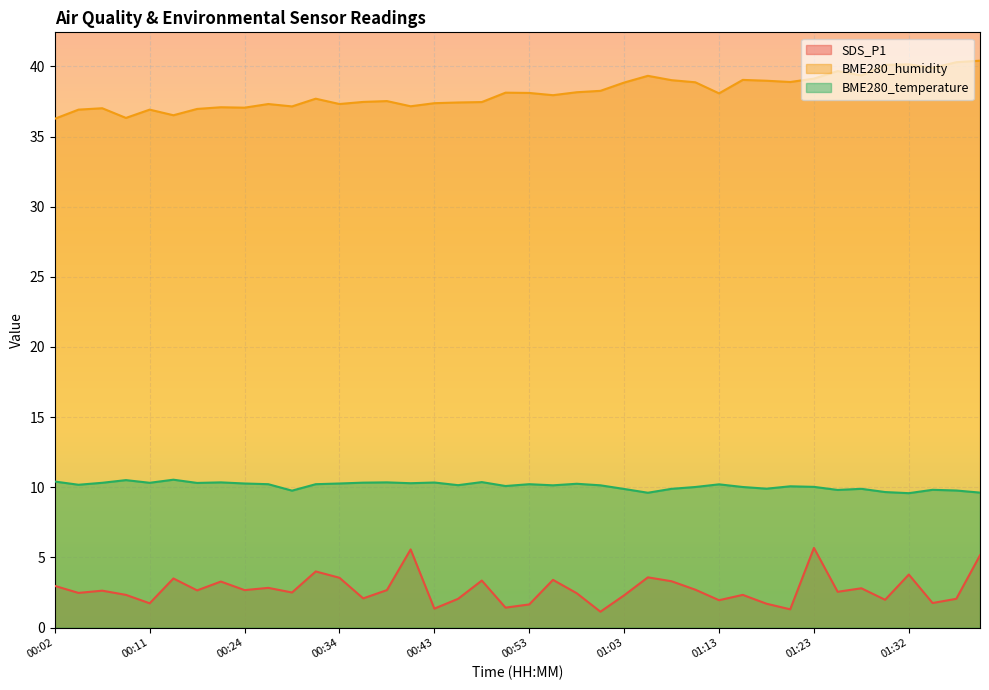

The value of BME280_humidity at 01:20 is 61.7. True or false?

False